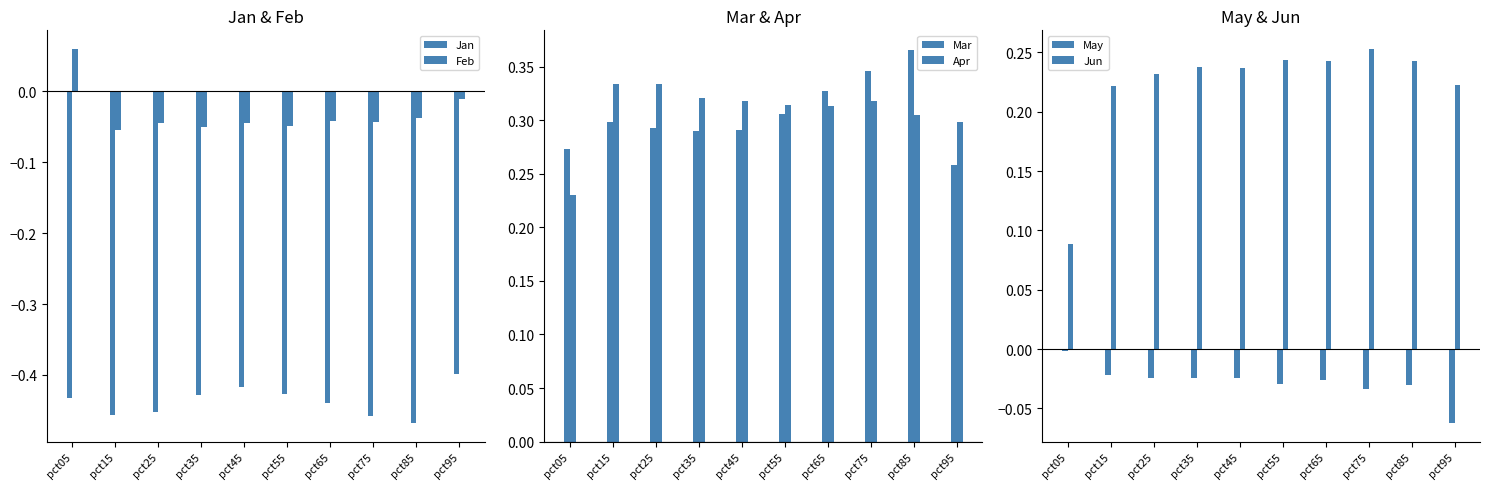

At how many categories does at least one series exceed 0?

10